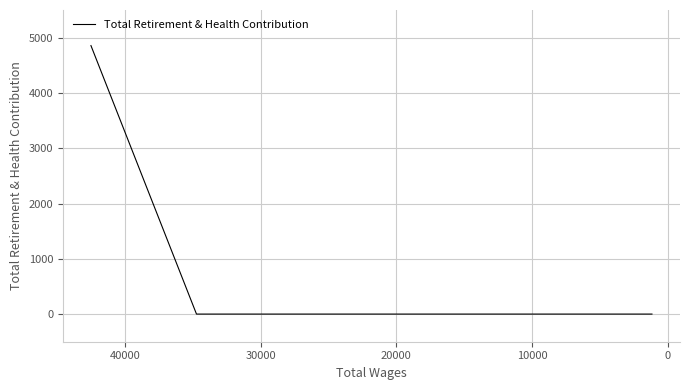

Is it true that the value at 9 is -2978?

False